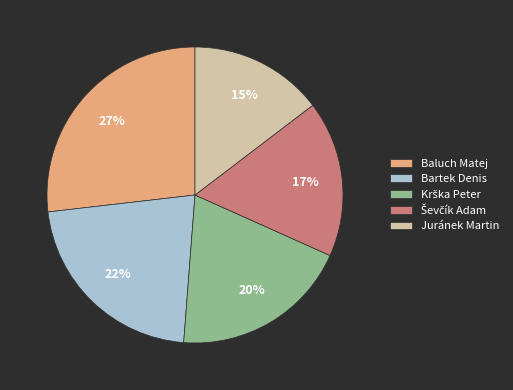

To the nearest percent, what portion does Baluch Matej represent?

27%